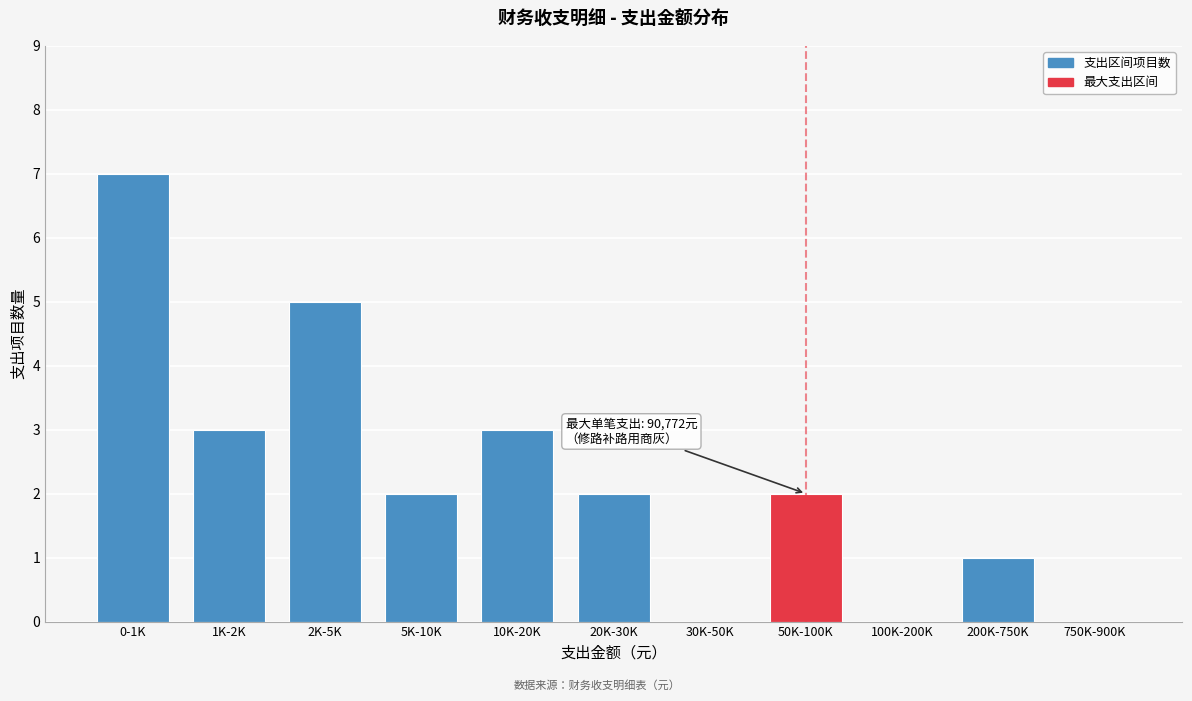

Reading right to left, extract all data points from this chart.

750K-900K=0	200K-750K=1	100K-200K=0	50K-100K=2	30K-50K=0	20K-30K=2	10K-20K=3	5K-10K=2	2K-5K=5	1K-2K=3	0-1K=7